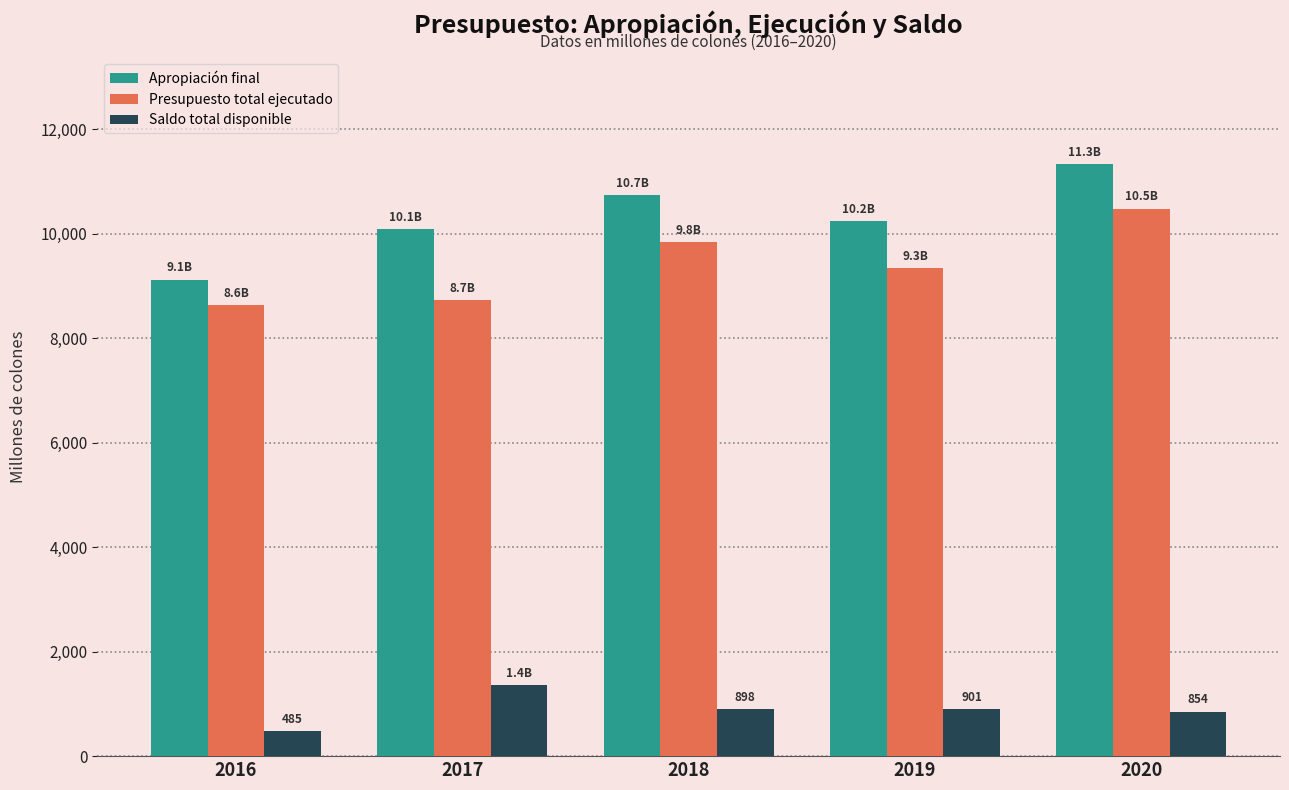

What is the maximum value for Saldo total disponible?

1353.6